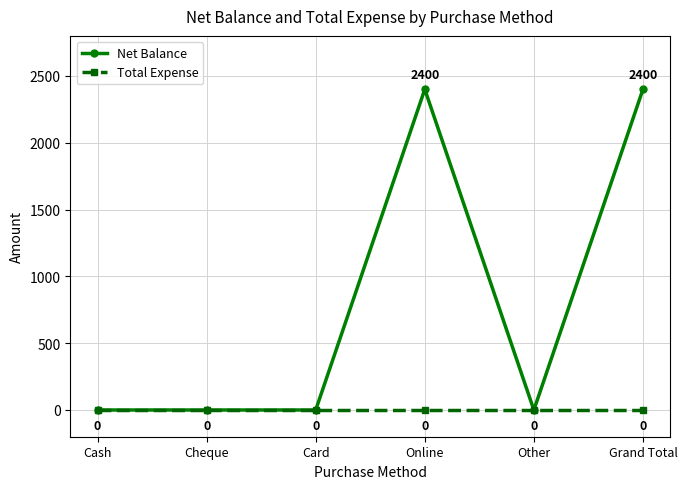

List the series in order of their peak value, highest first.

Net Balance, Total Expense